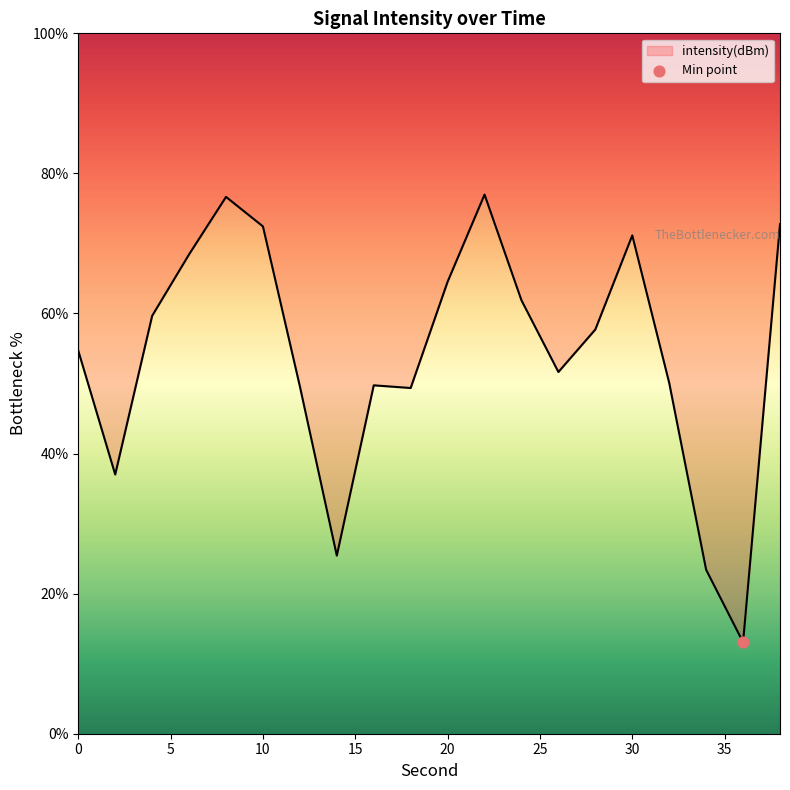

What is the ratio of the value at 16 to the value at 24?

0.8